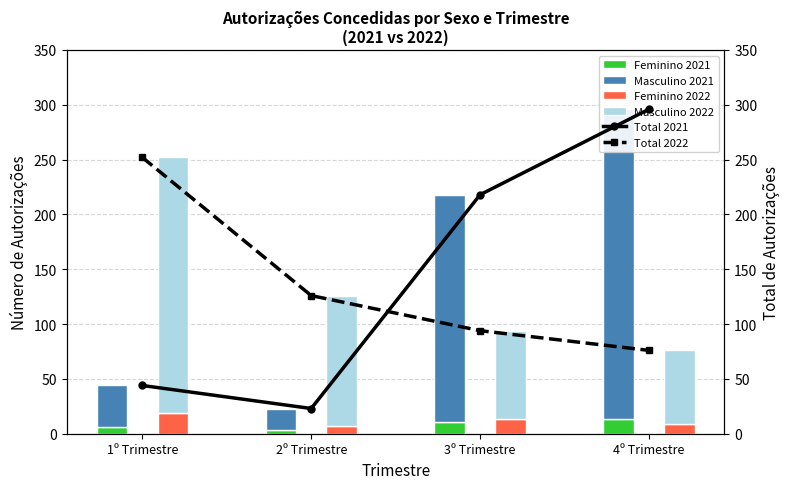

Is it true that Total 2022 equals 128 at 3º Trimestre?

False